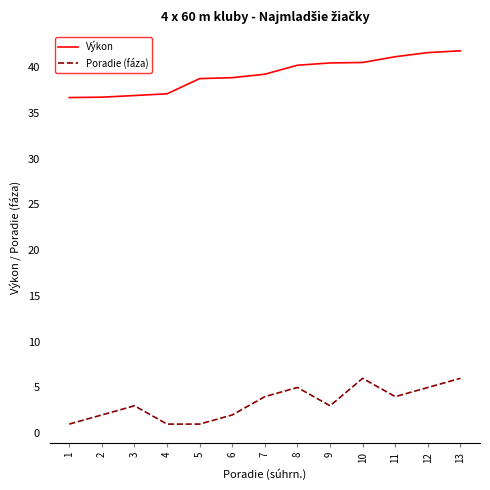

What is the maximum value for Poradie (fáza)?

6.0